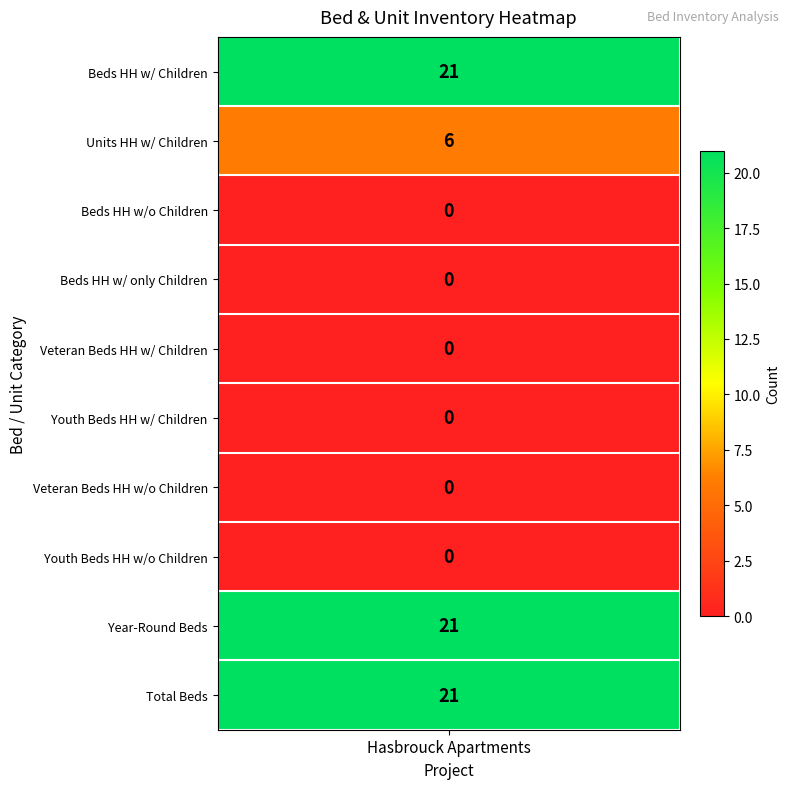

At which category does the chart reach its peak across all series?

Beds HH w/ Children